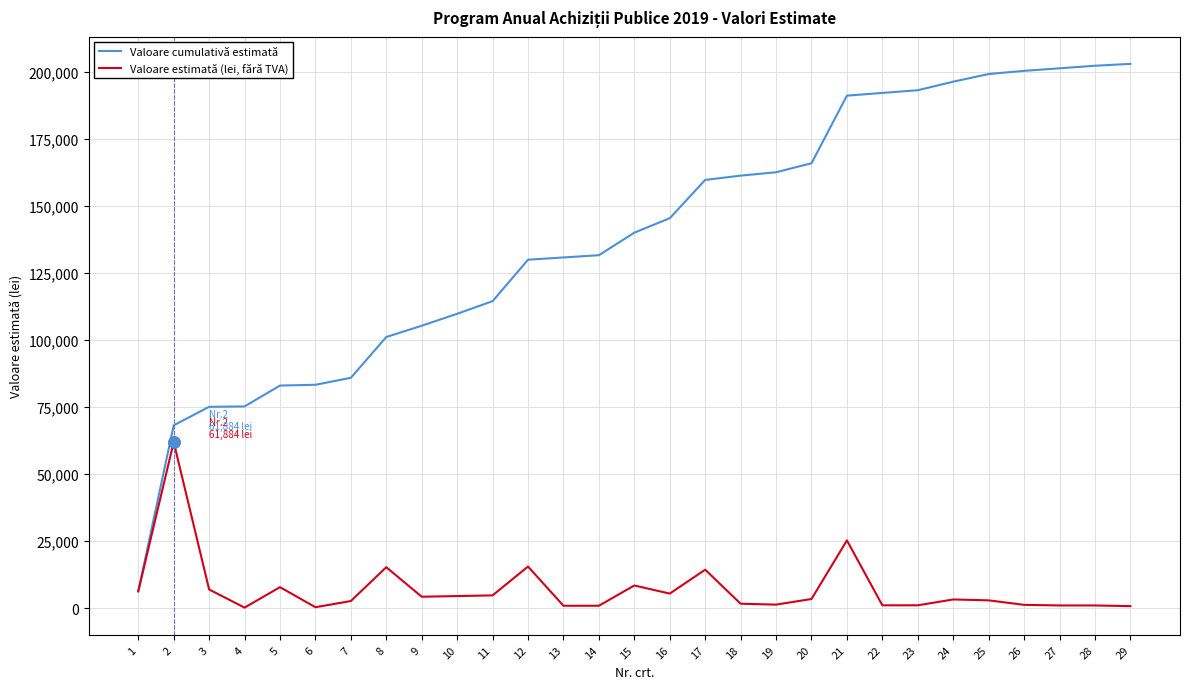

What is the approximate value of Valoare cumulativă estimată at 26, to the nearest 100?

200300